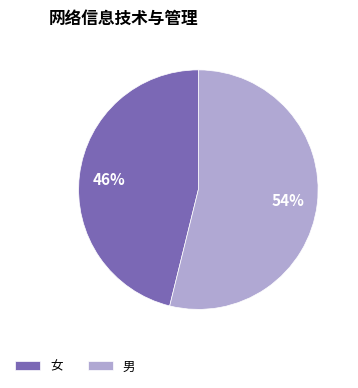

Count the number of slices in the pie.

2